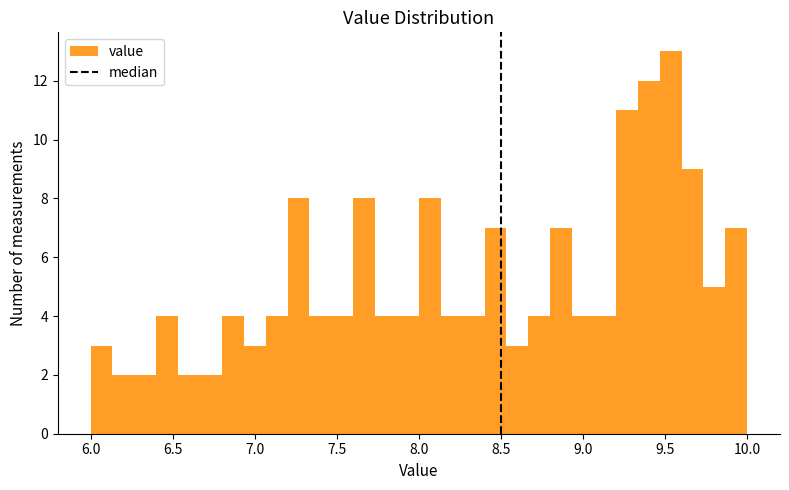

Around what value on the x-axis is the tallest bar? Give the approximate position of its centre, as read against the axis.

9.55